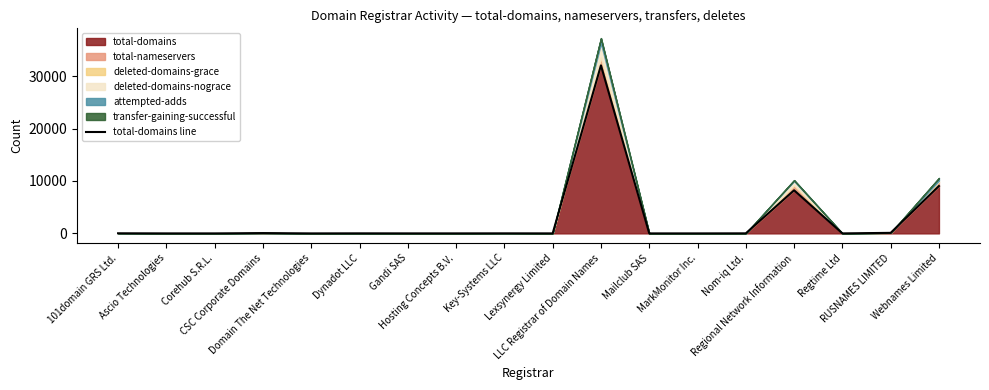

The value at Corehub S.R.L. is 10643. True or false?

False